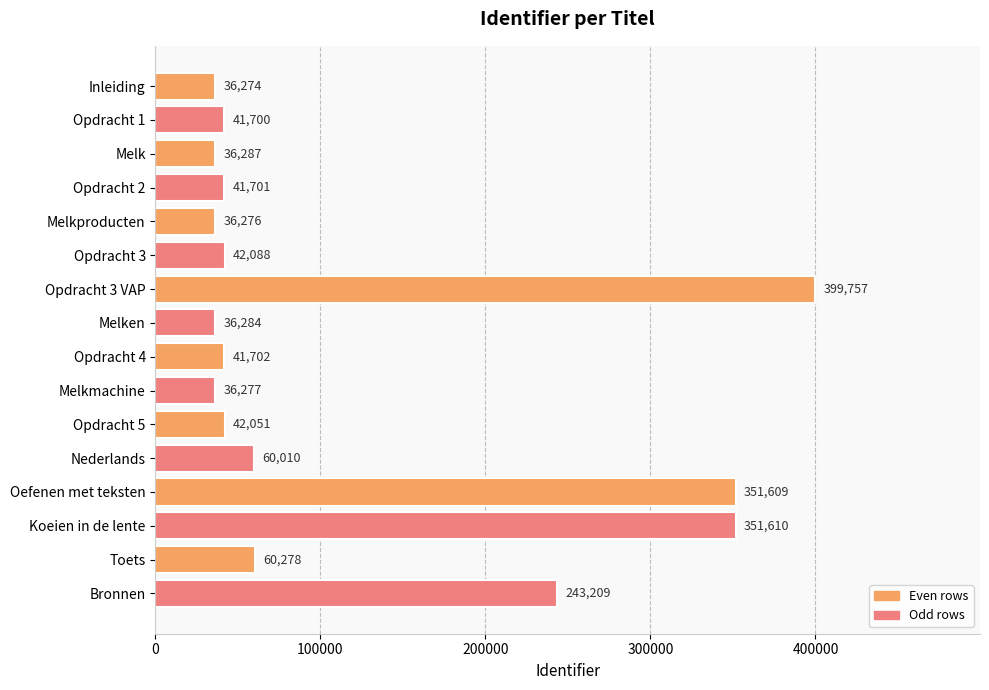

What is the value of the 10th bar from the top?

36277